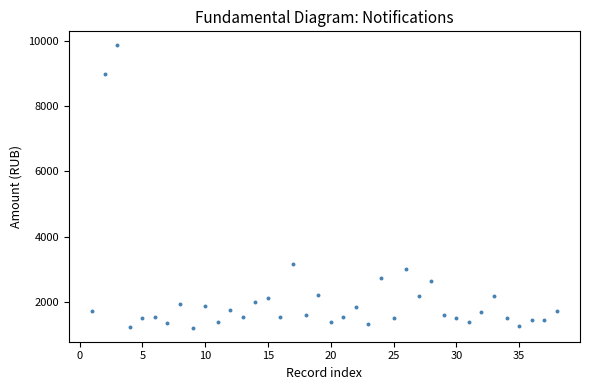

What Y value in the scatter plot is closest to 5533?

3169.2